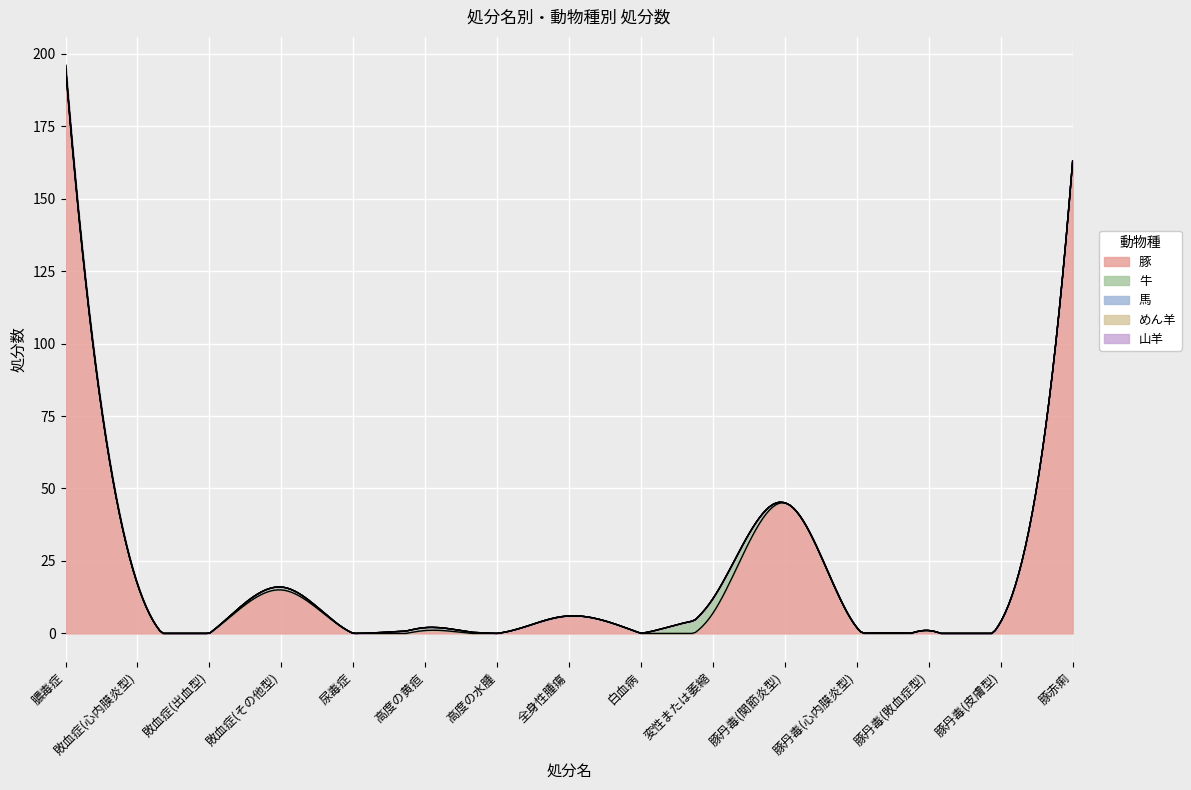

Is the value of 豚 at 変性または萎縮 greater than the value of 山羊 at 敗血症(その他型)?

Yes